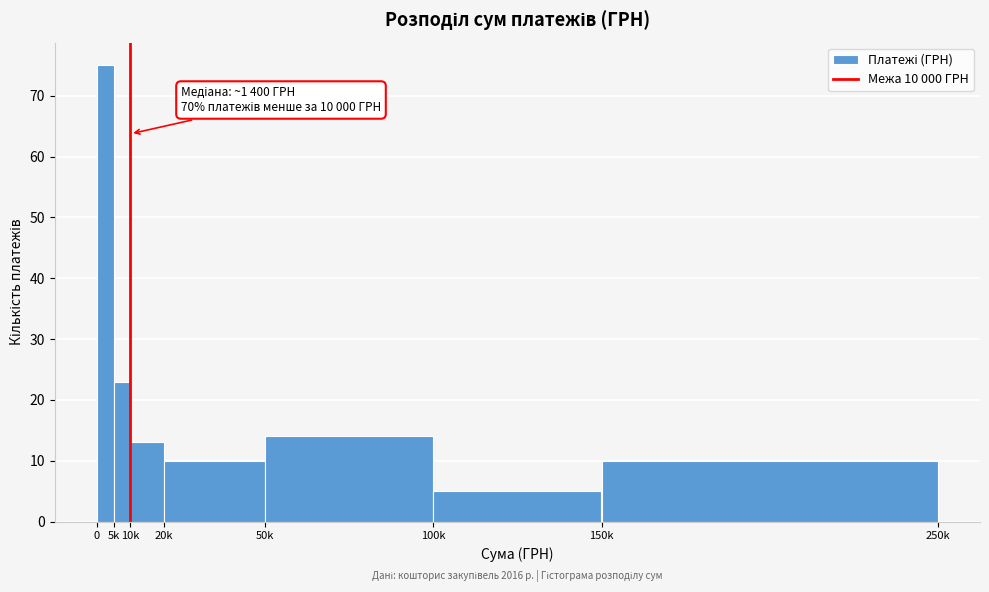

Reading left to right, what are all the values shown in this chart?

0=75	5k=23	10k=13	20k=10	50k=14	100k=5	150k=10